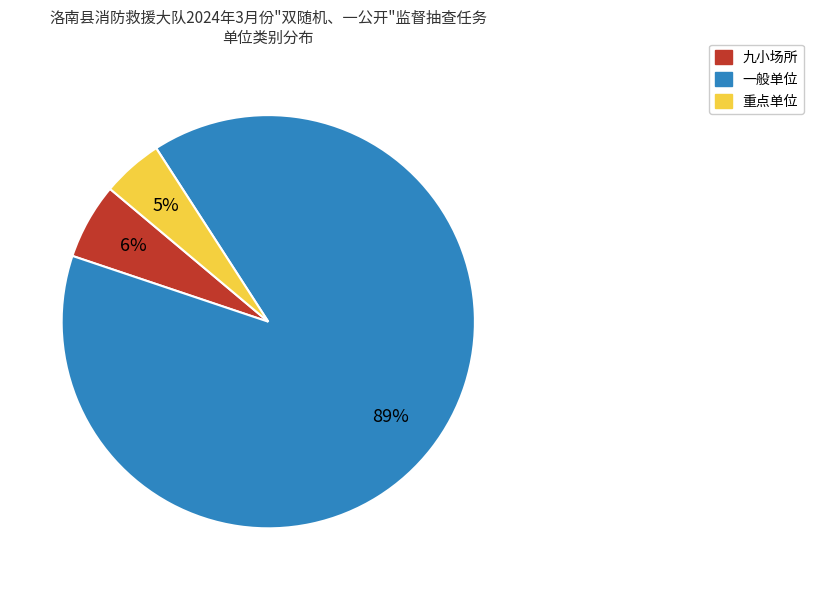

To the nearest percent, what portion does 九小场所 represent?

6%